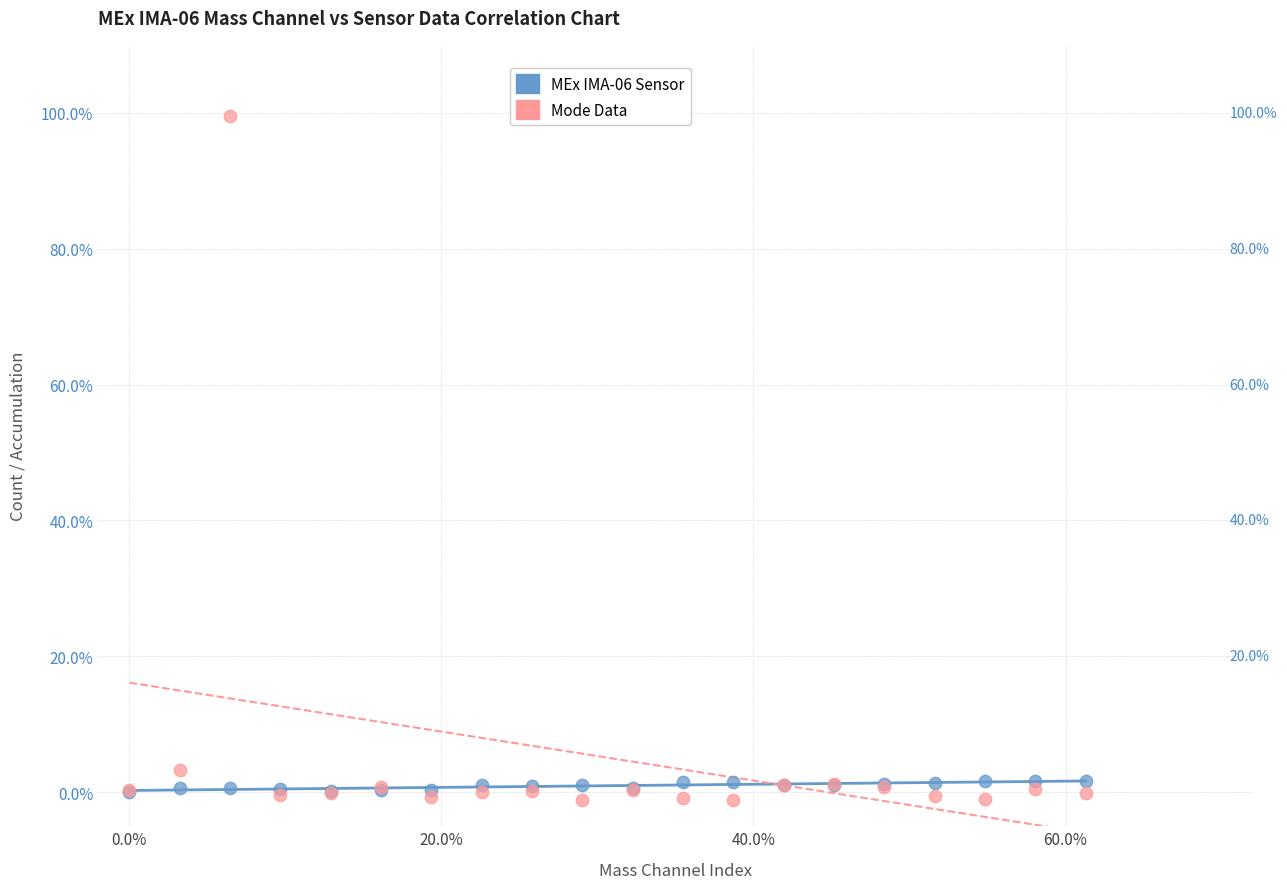

What are all the series names shown in the legend?

MEx IMA-06 Sensor, Mode Data